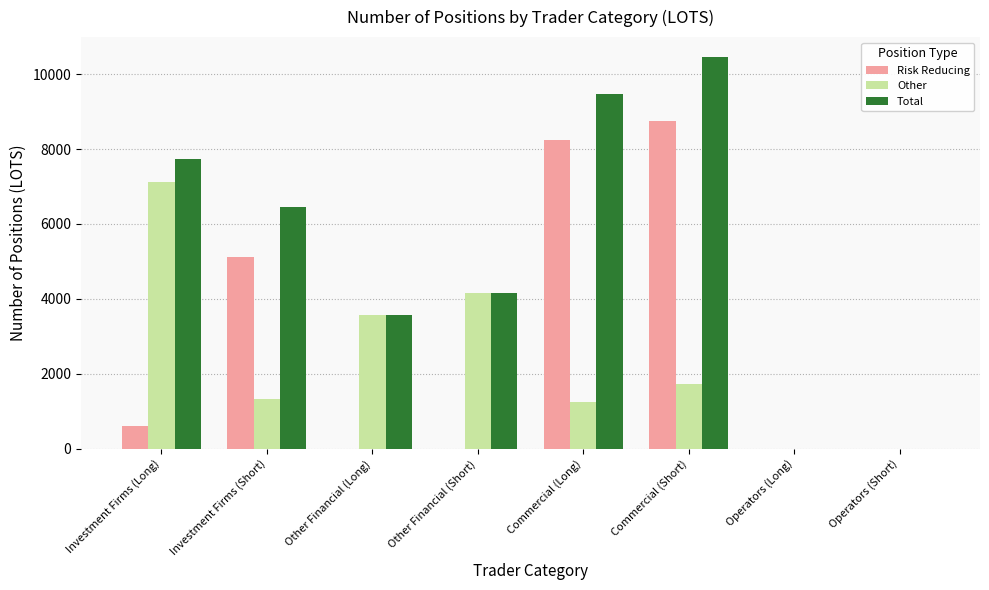

True or false: Risk Reducing has a value of 0.0 at Operators (Short).

True